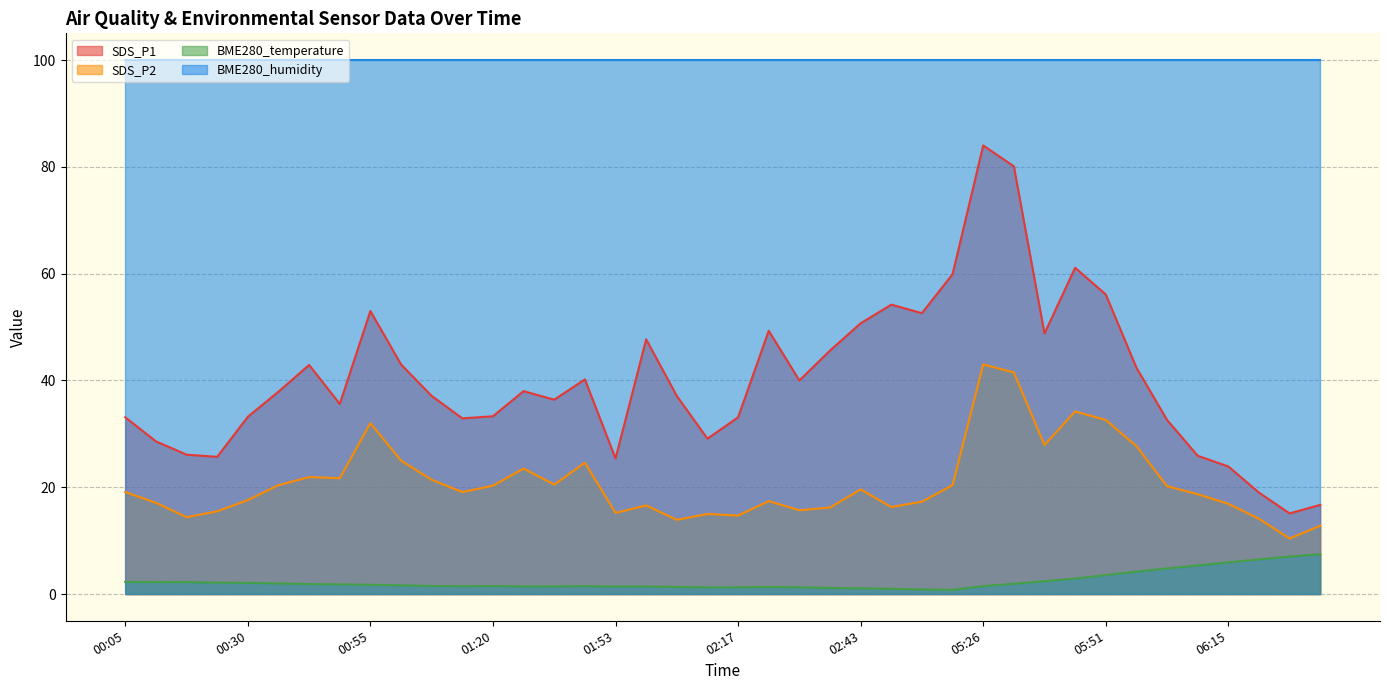

True or false: SDS_P2 and BME280_temperature intersect in this chart.

False